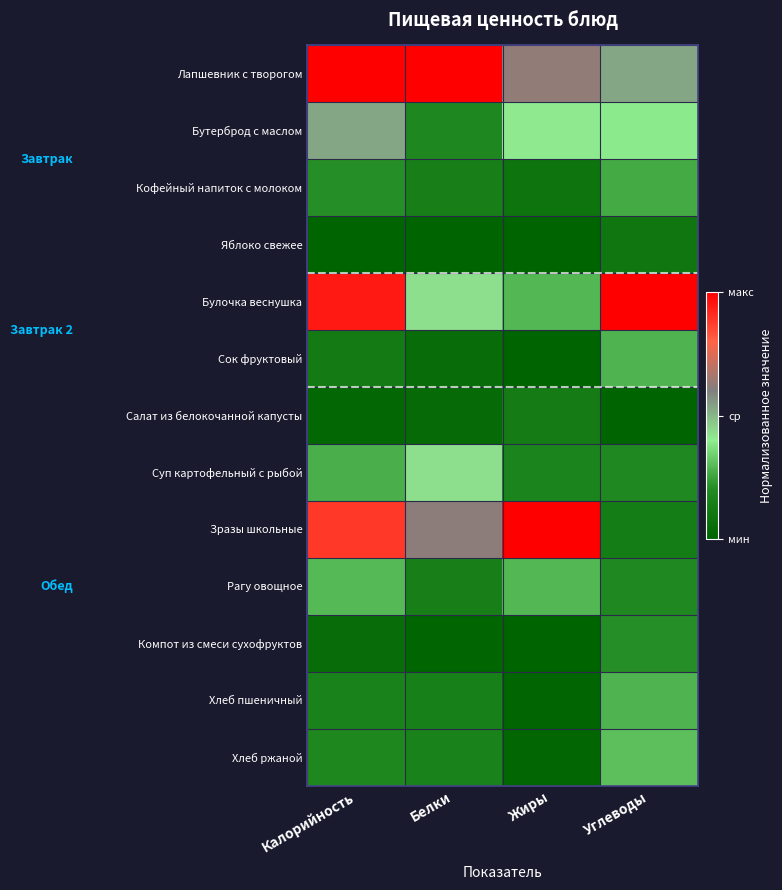

What is the spread (max minus min) of values at Углеводы?

1.0